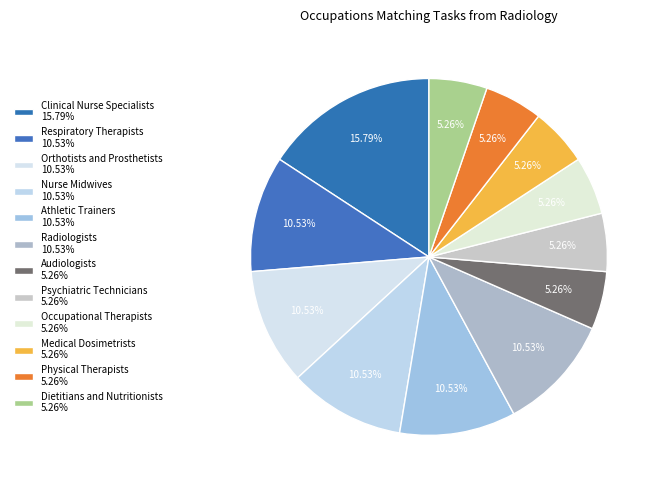

How many segments does this pie chart have?

12